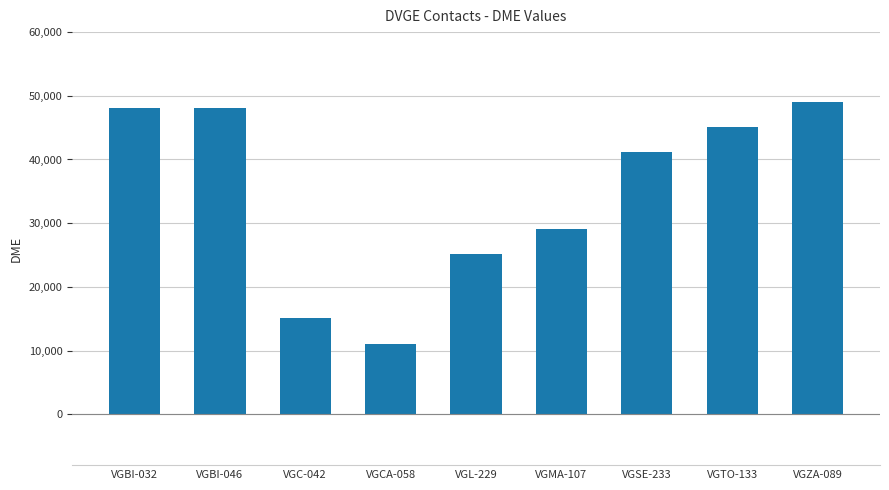

What is the minimum value shown in the chart?

11019